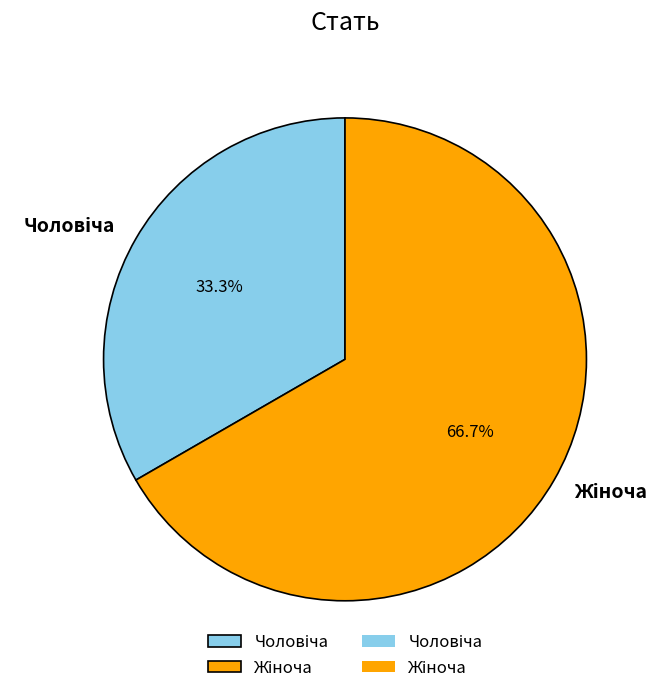

How many slices are in this pie chart?

2